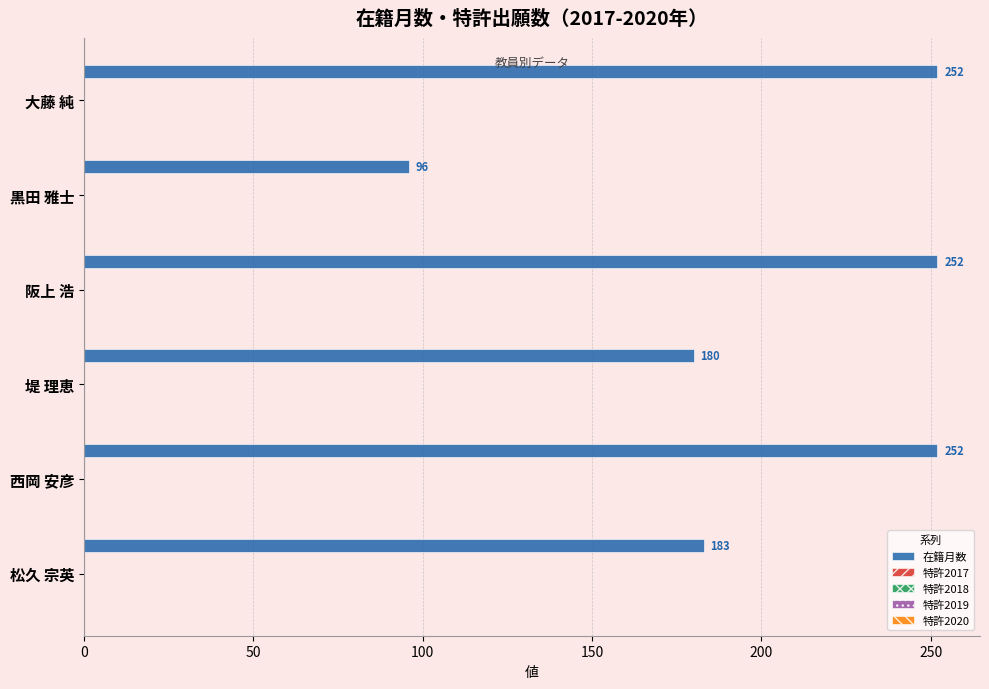

What is the difference between the second highest and second lowest values?

72